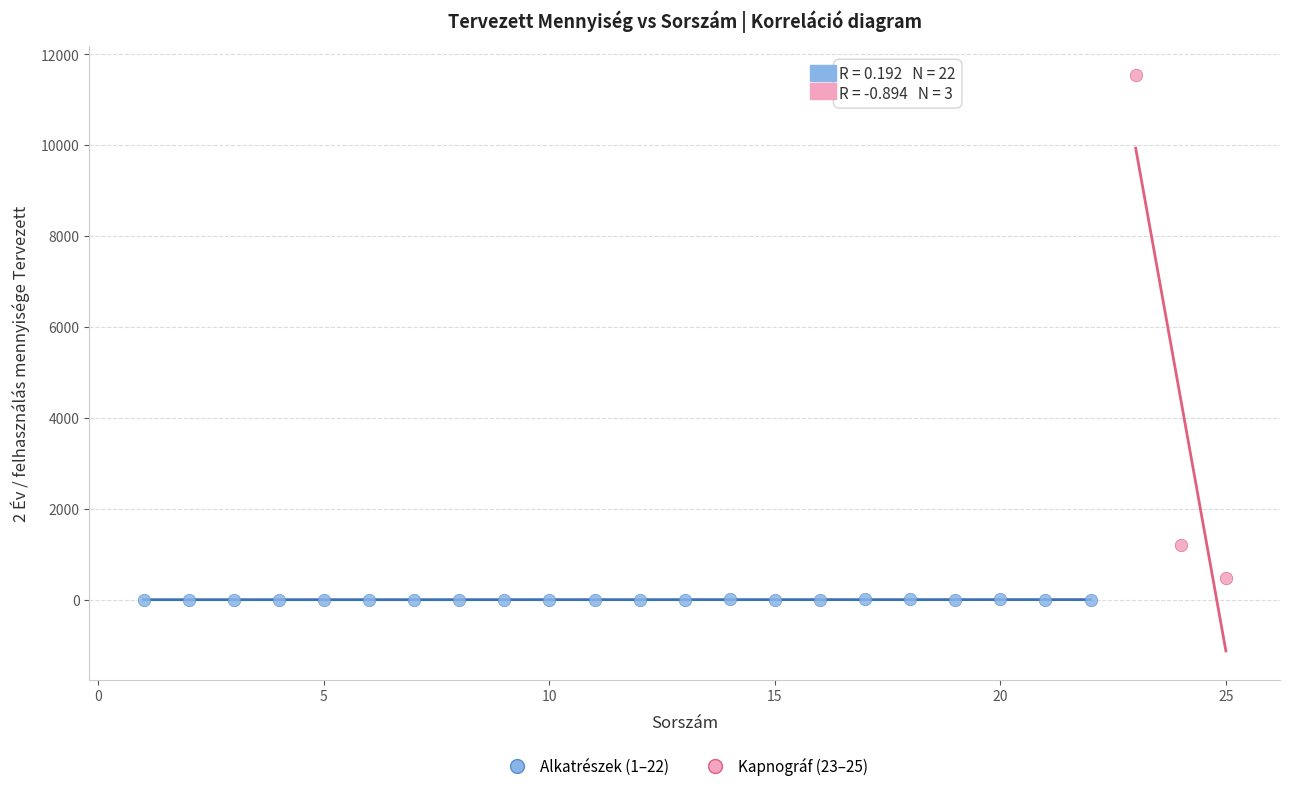

What are all the series names shown in the legend?

Alkatrészek (1–22), Kapnográf (23–25)